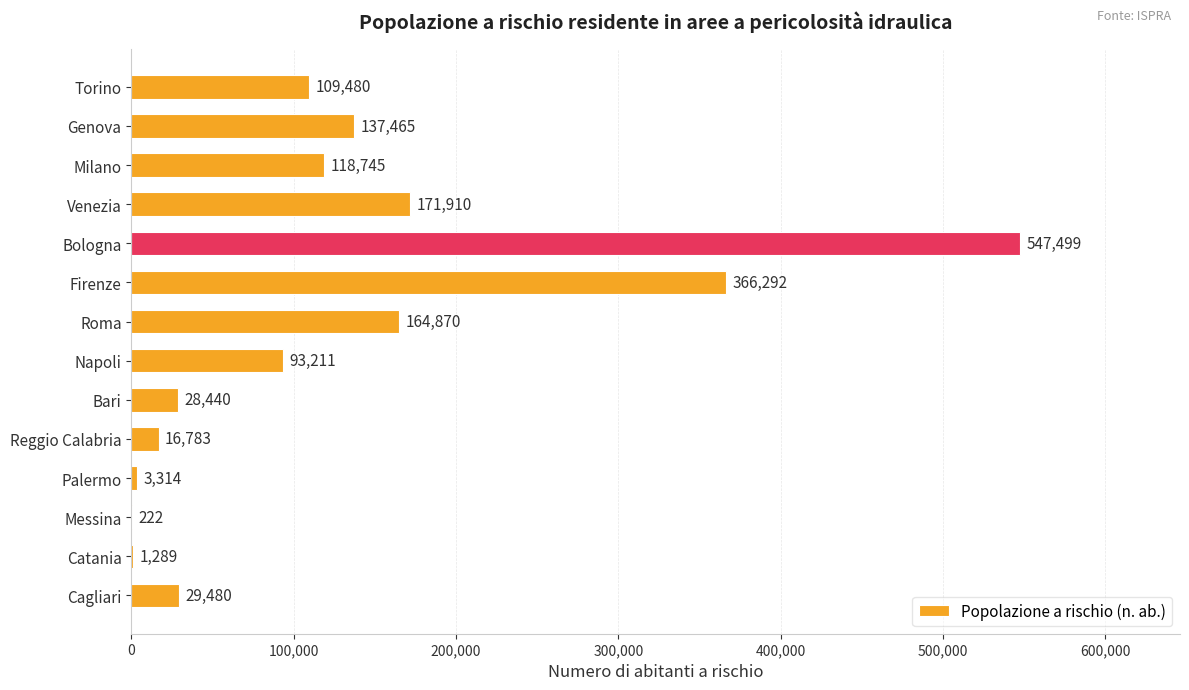

What is the change in value from Torino to Reggio Calabria?

-92697